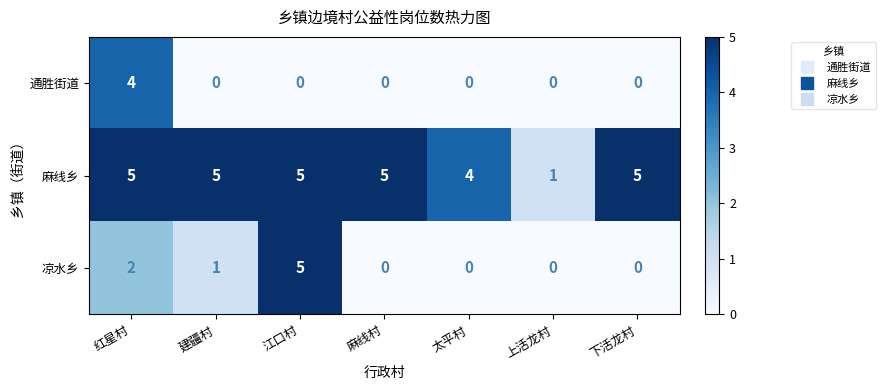

What is the total value across all series at 上活龙村?

1